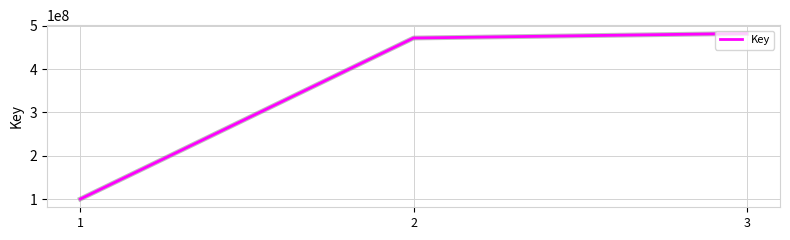

What is the smallest value displayed?

100215708